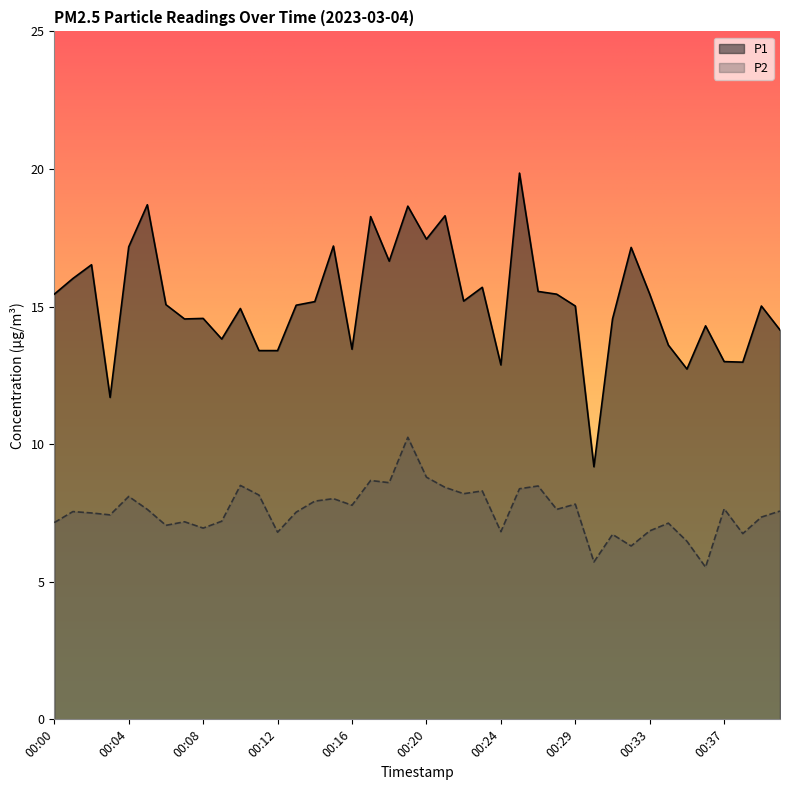

Which series has the widest spread of values?

P1